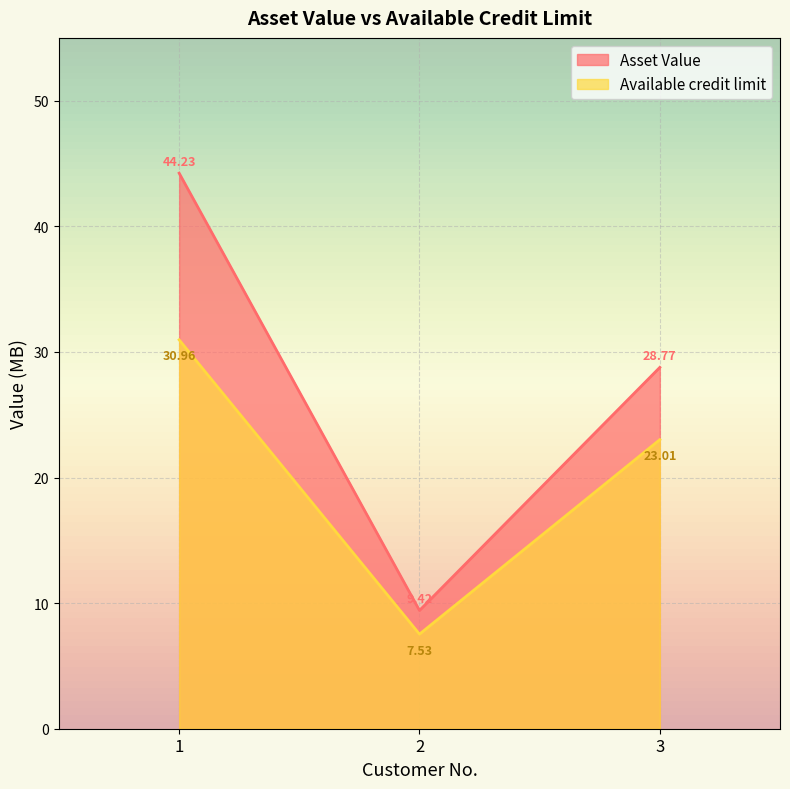

What is the sum of all Asset Value values?

82.4